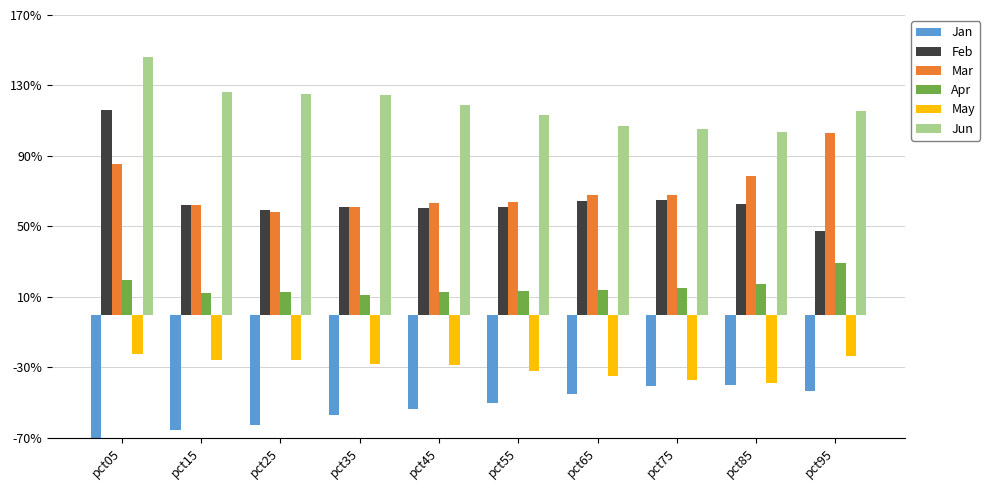

What is the lowest value of the Jan series?

-0.9